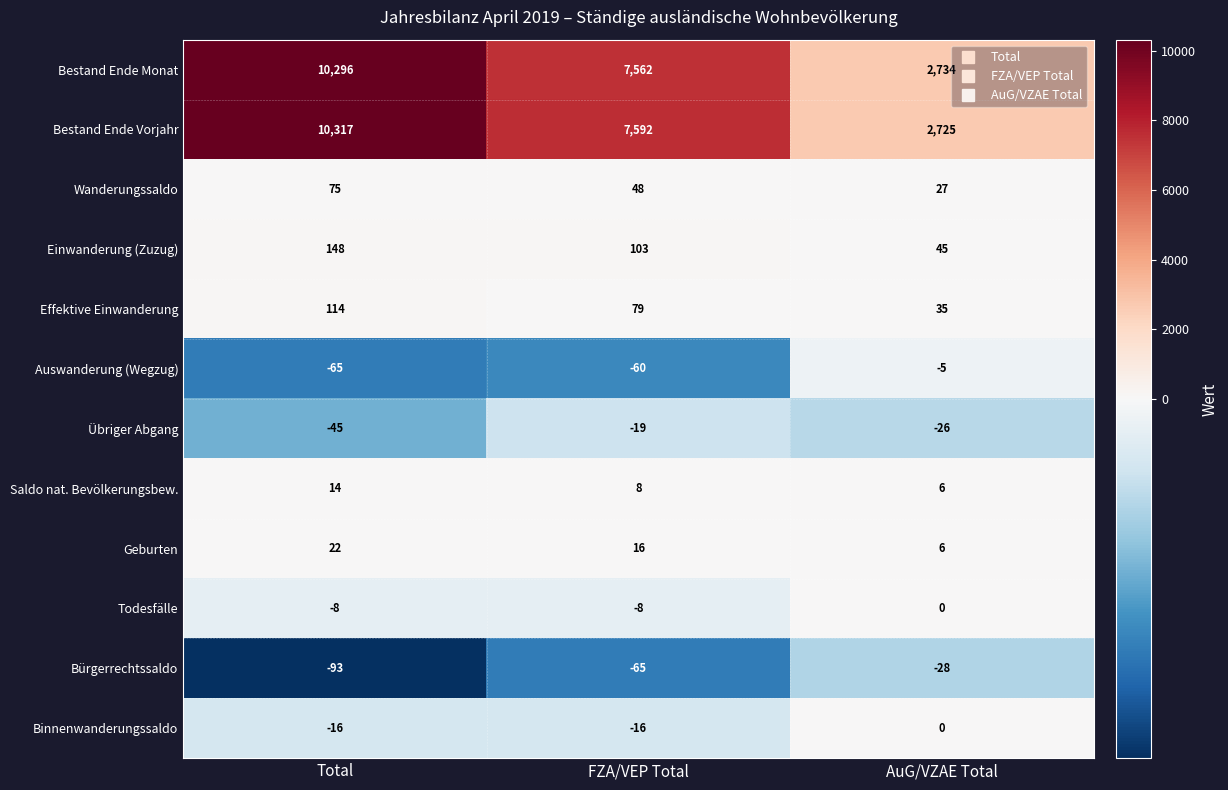

Rank the categories by Saldo nat. Bevölkerungsbew. value from highest to lowest.

Total, FZA/VEP Total, AuG/VZAE Total